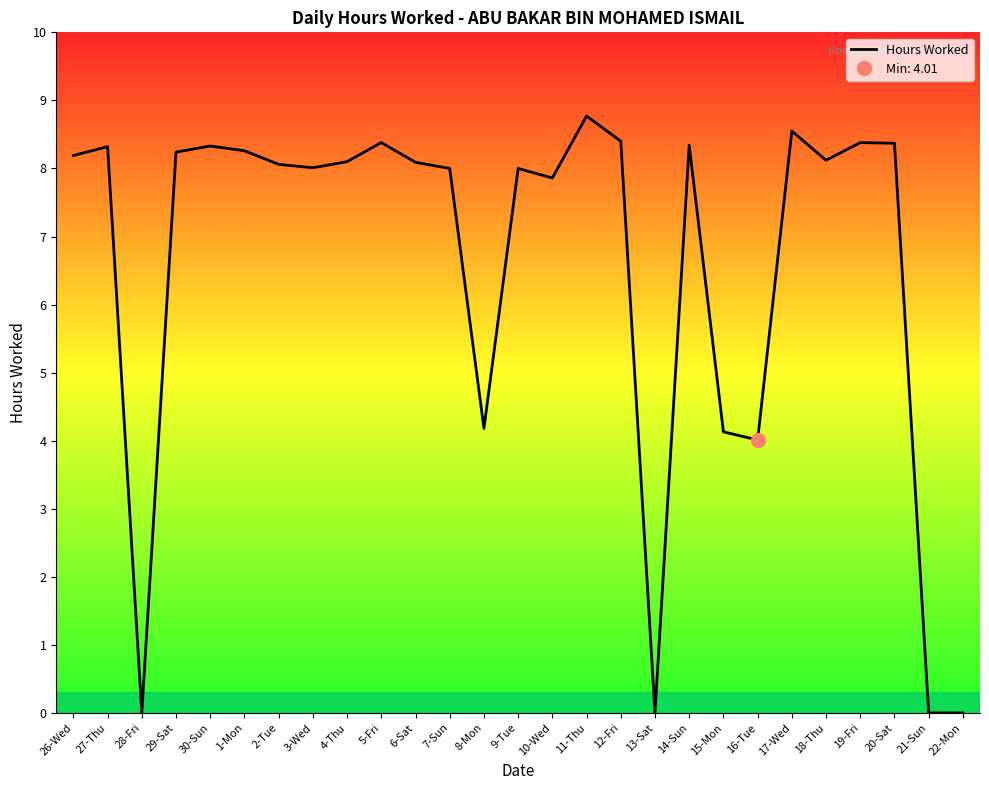

What is the maximum value shown in the chart?

8.8